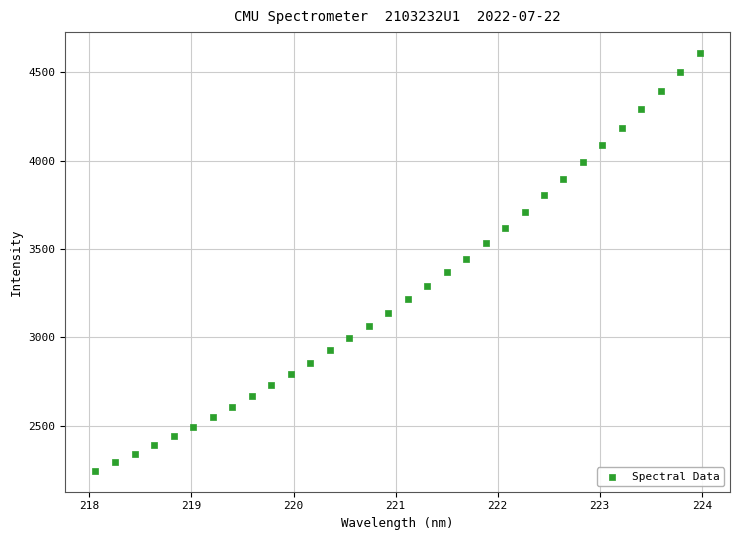

What is the range of X values (max minus min)?

5.9